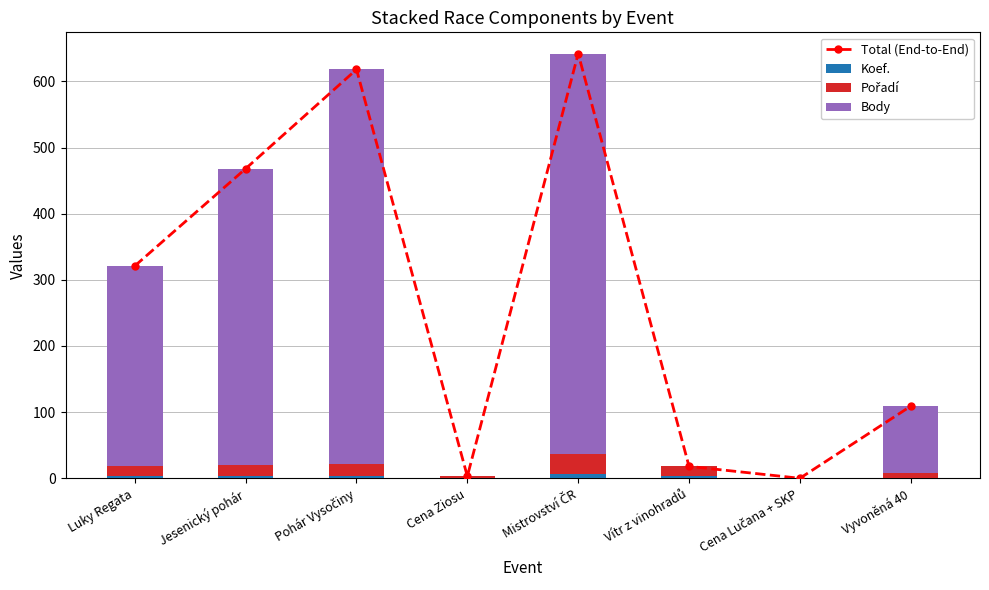

What is the difference between the Koef. values at Luky Regata and Mistrovství ČR?

3